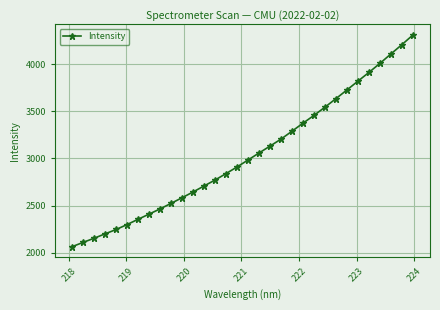

What is the maximum value shown in the chart?

4309.2